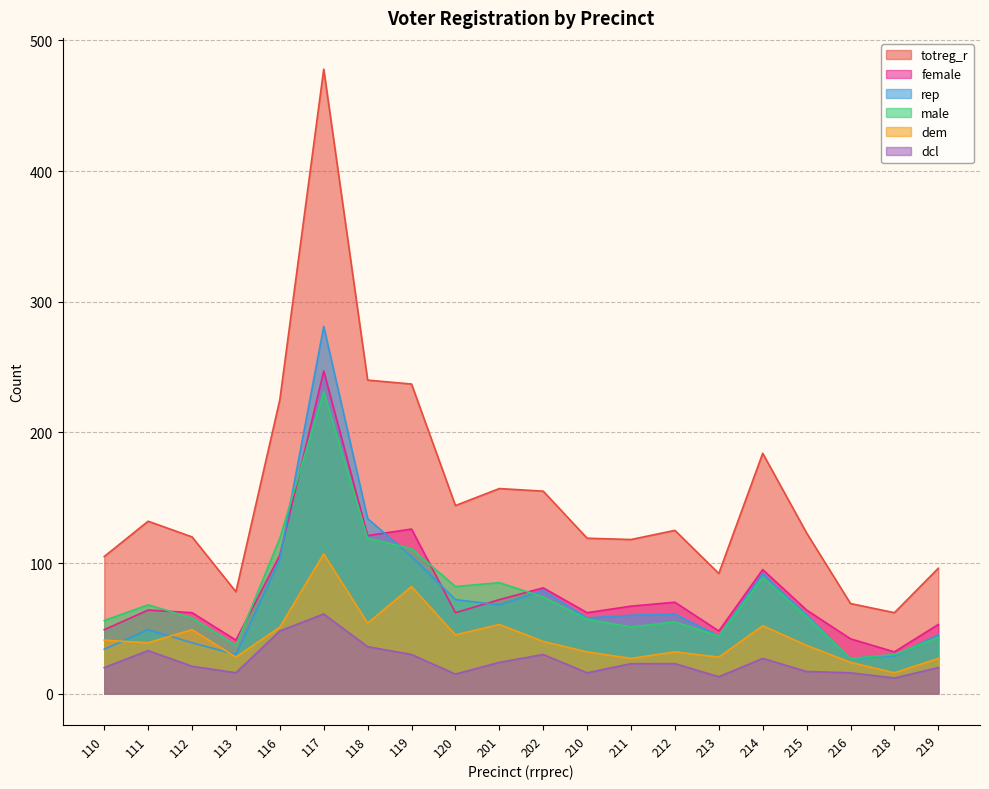

Which series has the largest total across all categories?

totreg_r